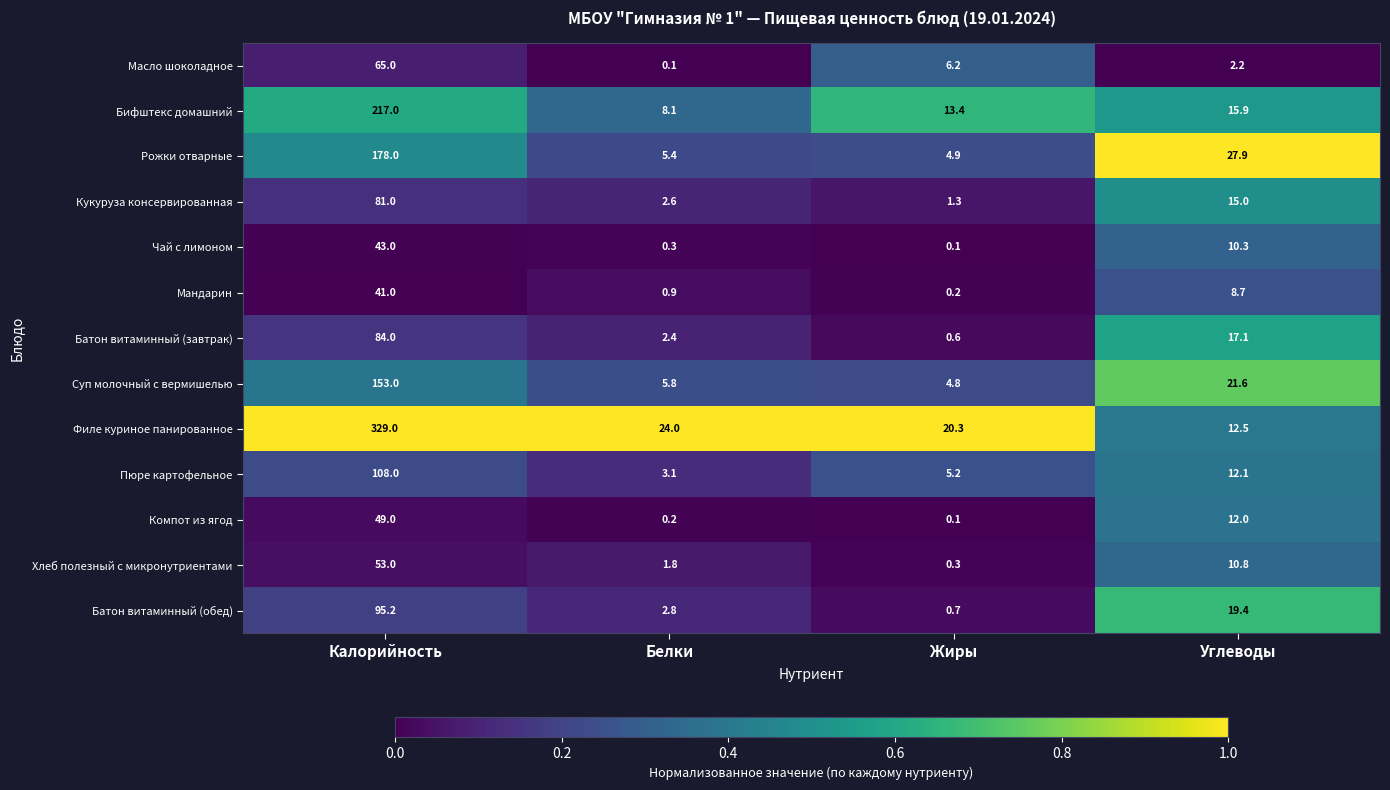

True or false: Кукуруза консервированная has a value of 25.8 at Углеводы.

False